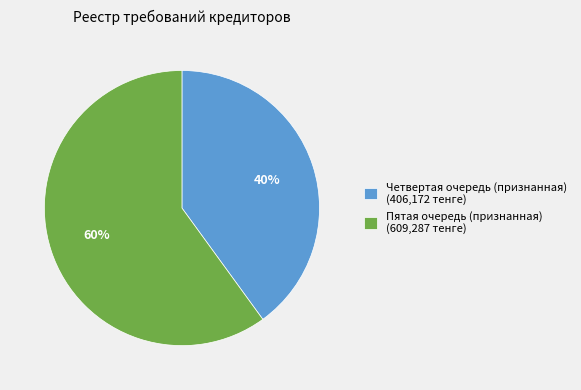

Combined, do Четвертая очередь (признанная) and Пятая очередь (признанная) account for over 50%?

Yes